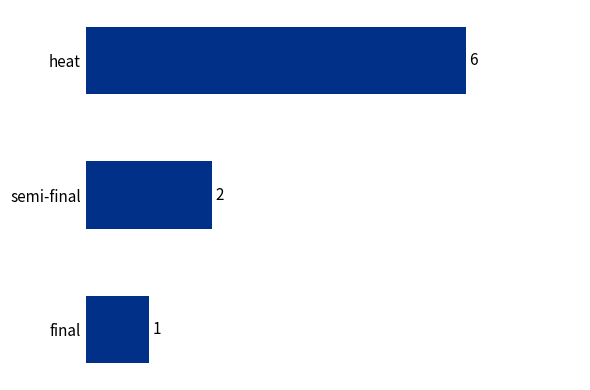

How many series are shown in this chart?

1